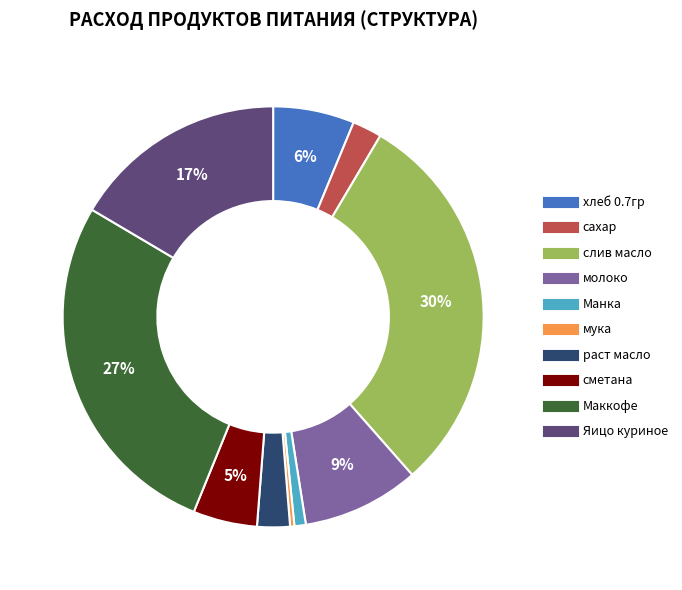

Count the number of slices in the pie.

10